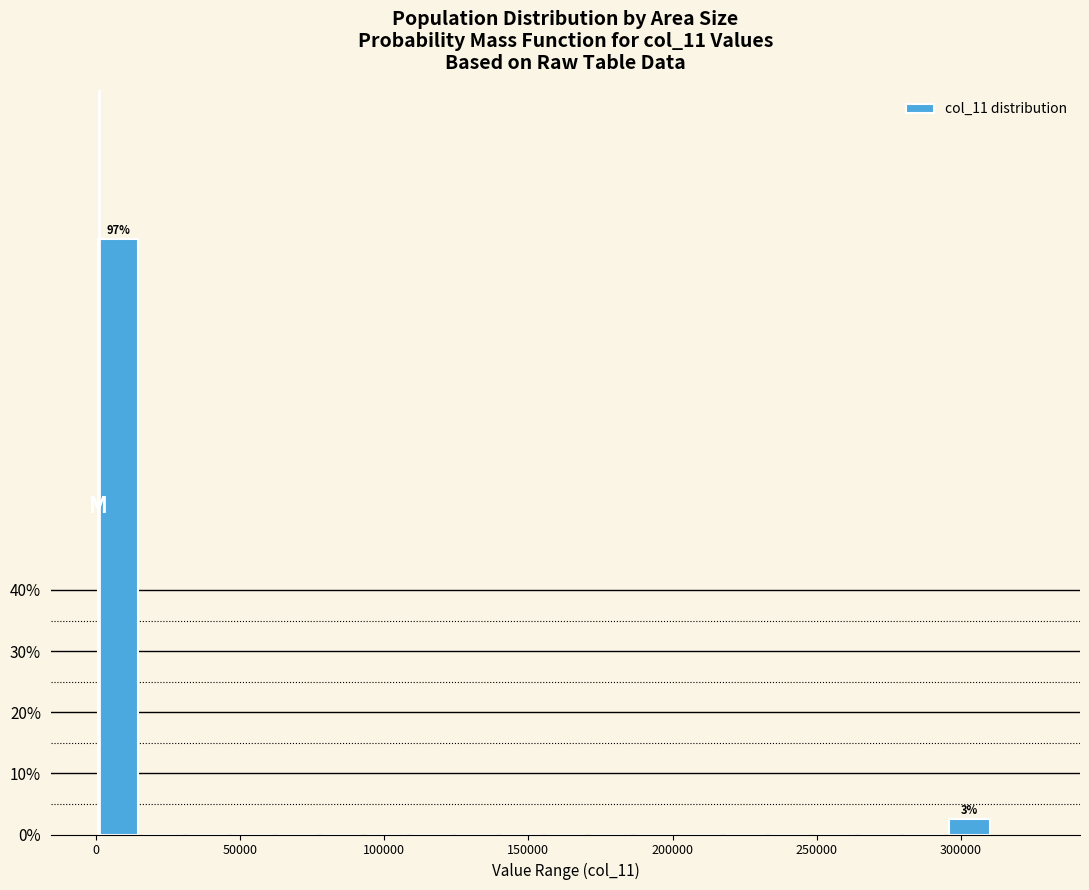

Around what value on the x-axis is the tallest bar? Give the approximate position of its centre, as read against the axis.

10000